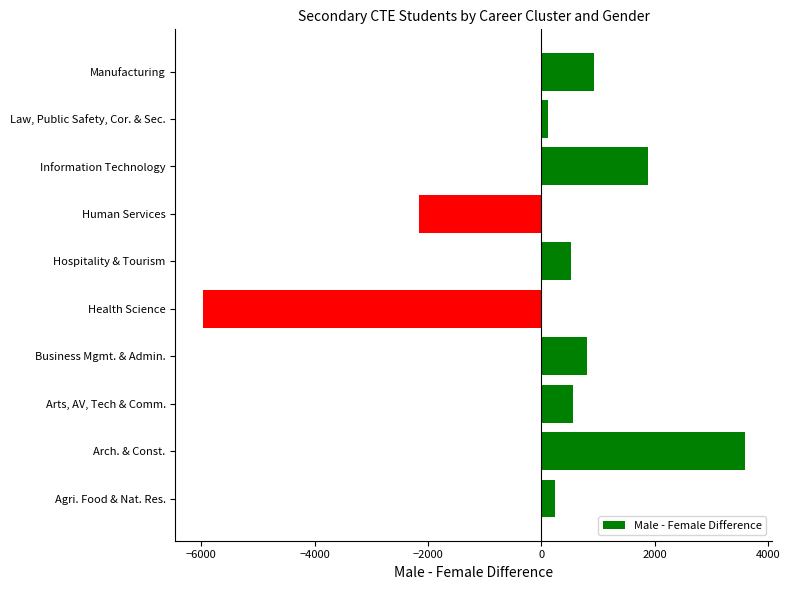

How many positive values are there?

8